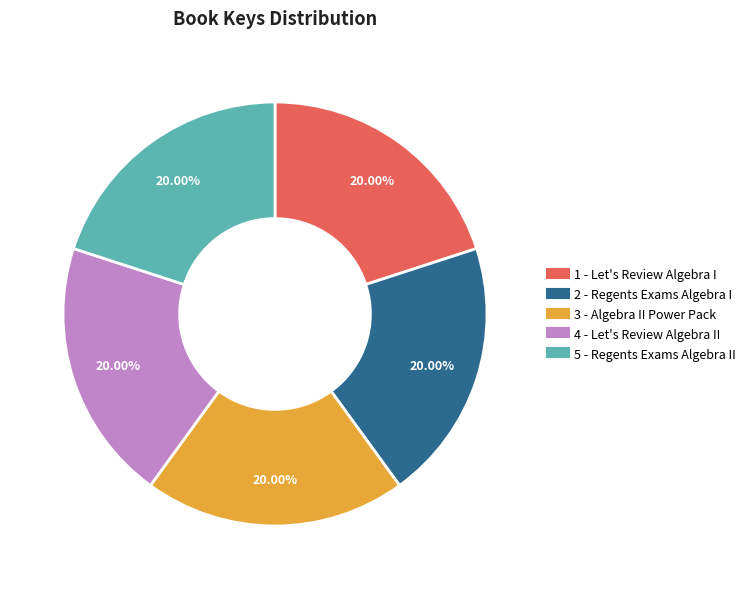

Combined, do 3 - Algebra II Power Pack and 5 - Regents Exams Algebra II account for over 50%?

No